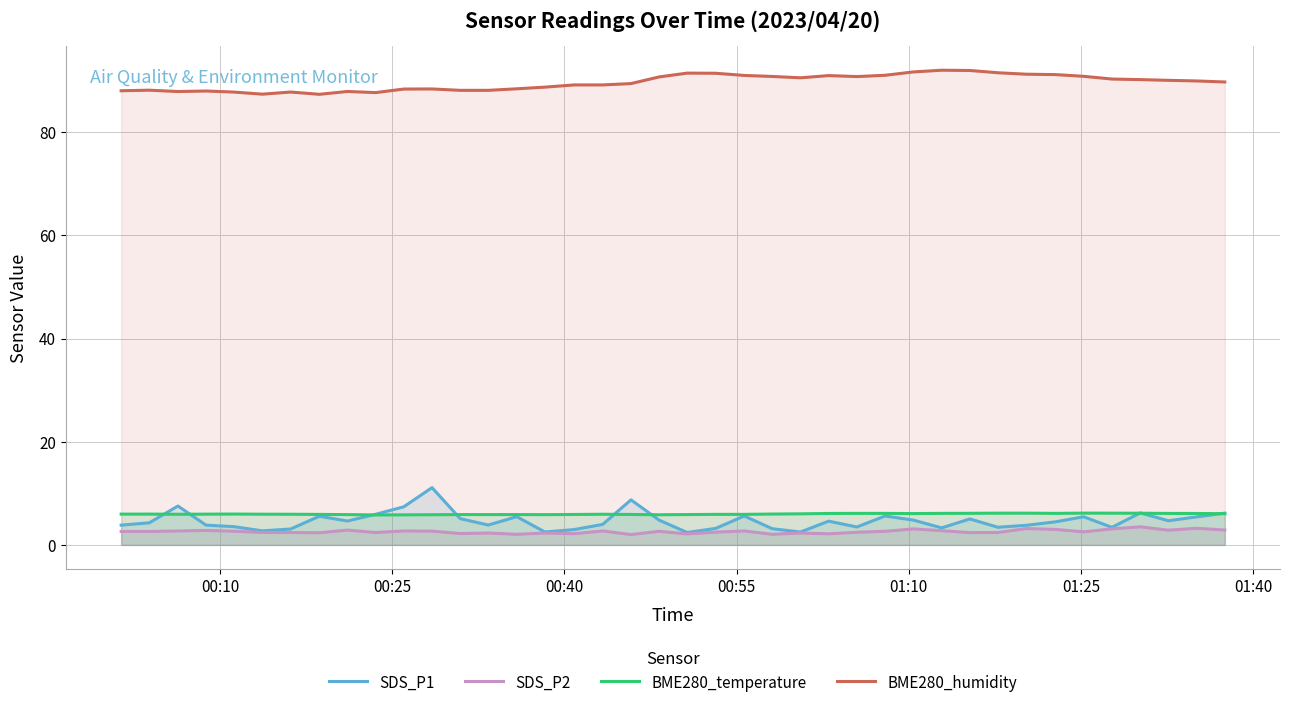

What is the difference between the maximum and minimum values in the BME280_temperature series?

0.4